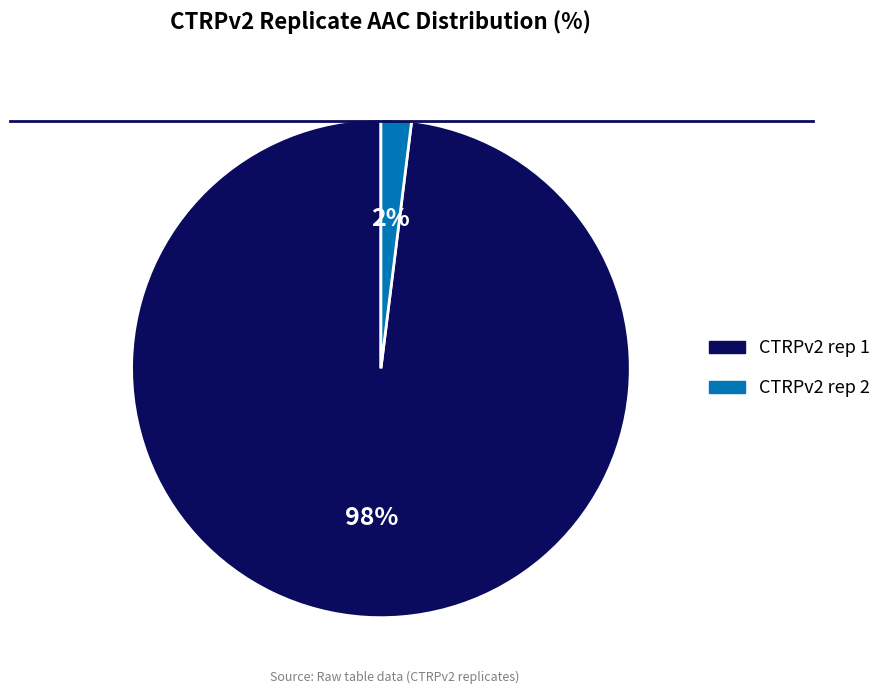

Which slice is the largest?

CTRPv2 rep 1